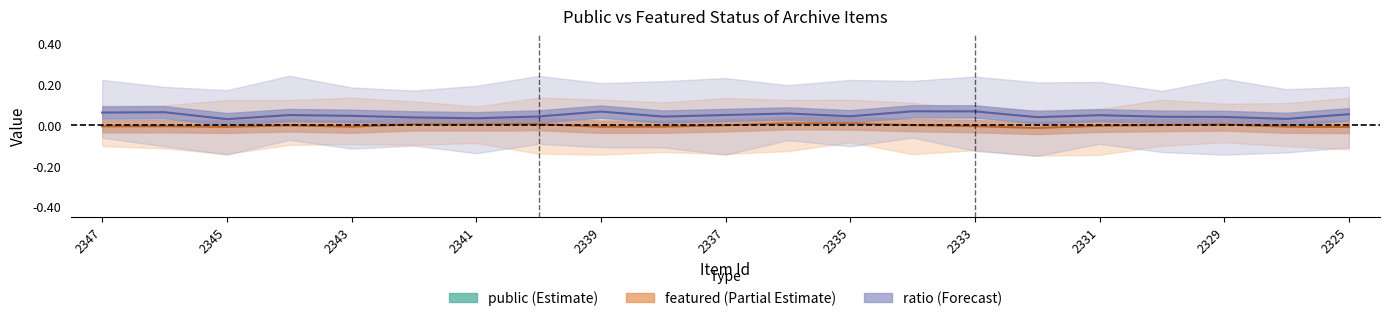

Does the chart have visible grid lines?

No